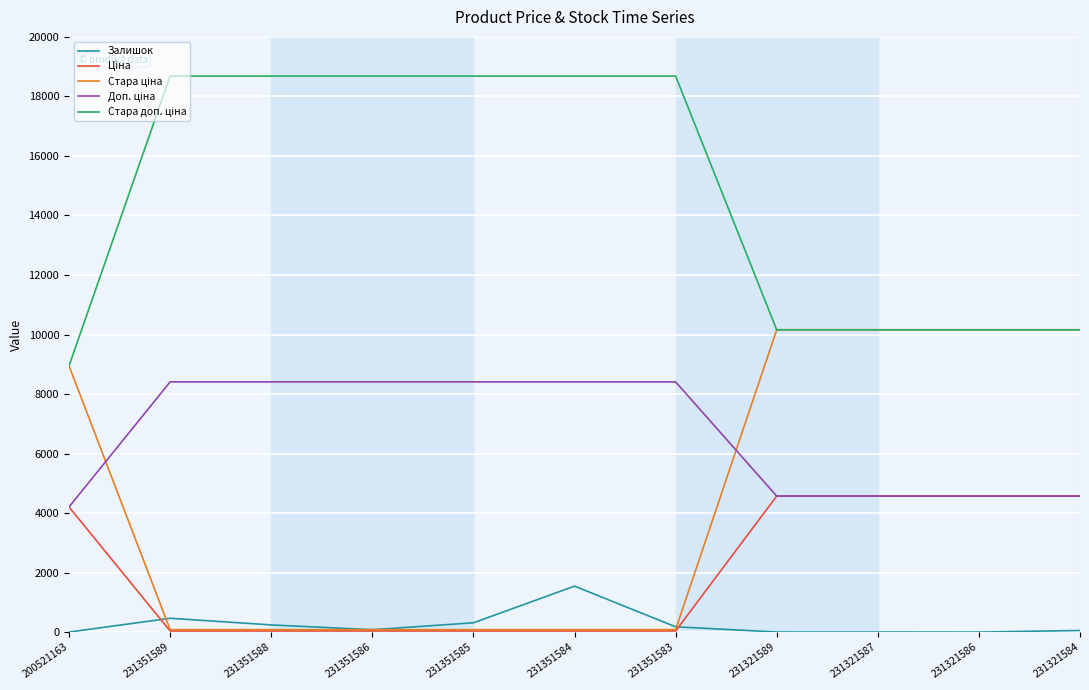

What position from the left is 231321586?

10